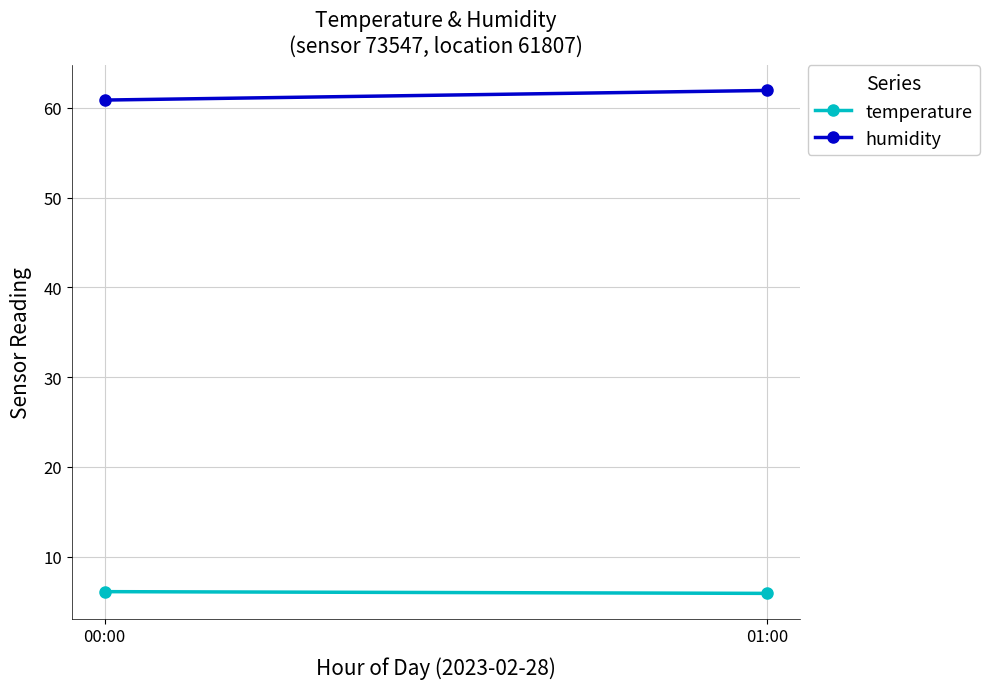

Reading right to left, what are all the values shown in this chart?

temperature: 01:00=5.9	00:00=6.1
humidity: 01:00=61.9	00:00=60.9